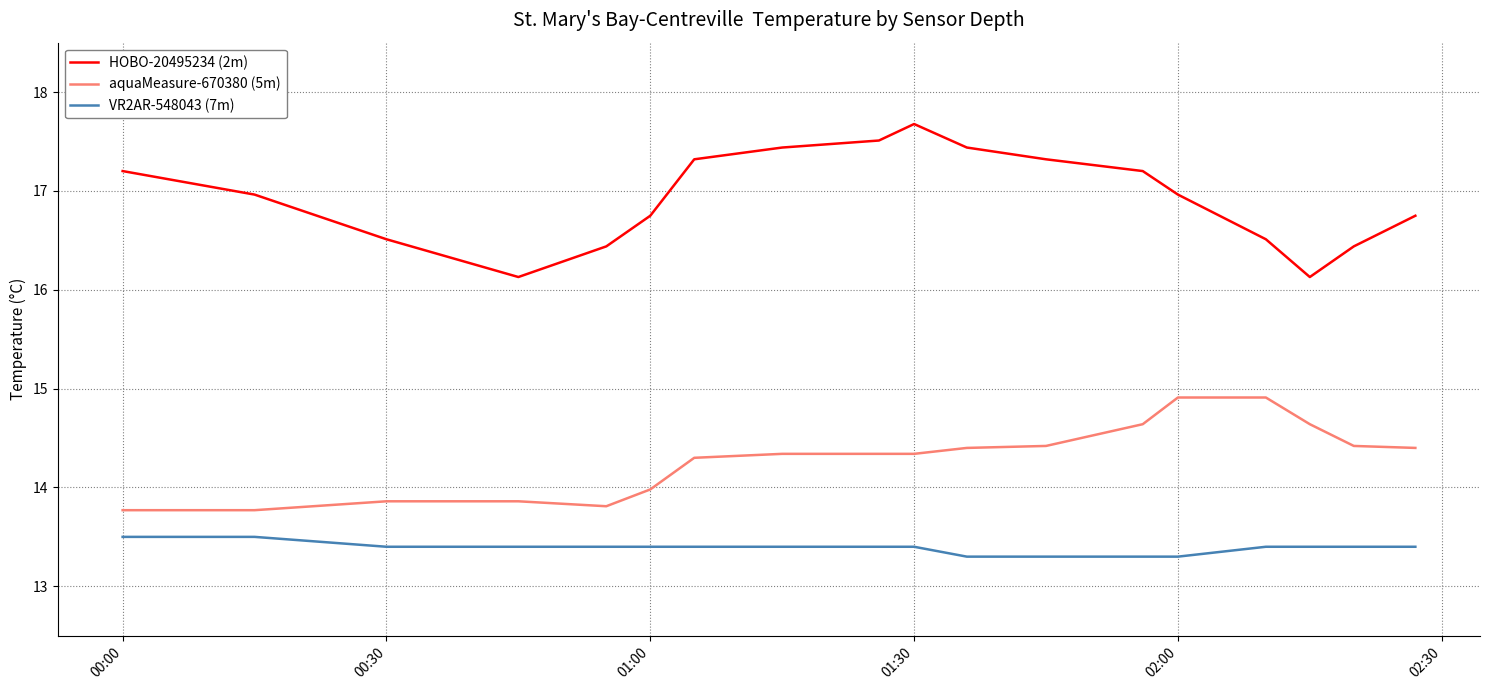

Which series has the largest total across all categories?

HOBO-20495234 (2m)